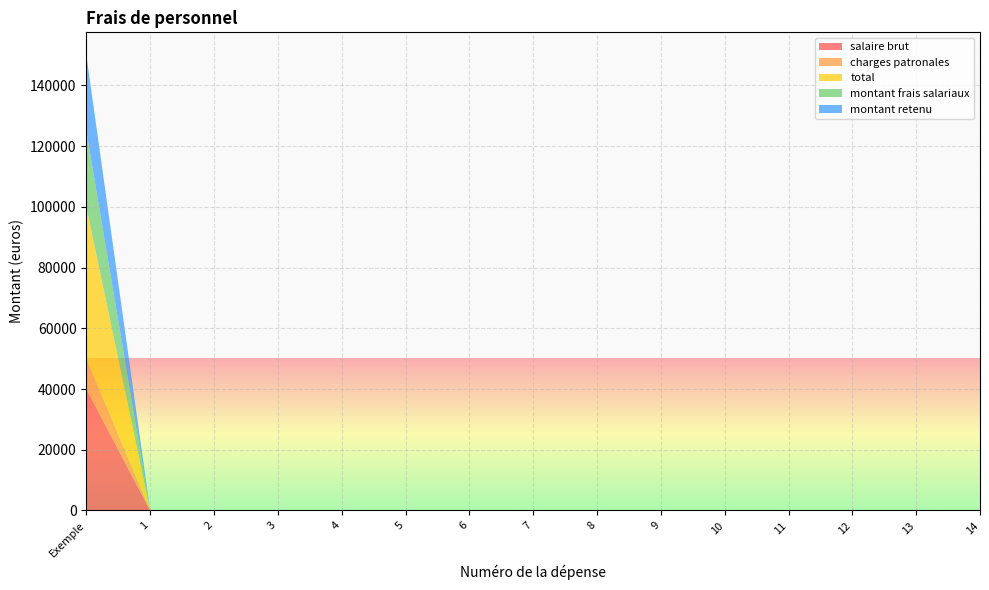

Reading left to right, transcribe all the data shown in this chart.

salaire brut: Exemple=40000.0	1=0.0	2=0.0	3=0.0	4=0.0	5=0.0	6=0.0	7=0.0	8=0.0	9=0.0	10=0.0	11=0.0	12=0.0	13=0.0	14=0.0
charges patronales: Exemple=10000.0	1=0.0	2=0.0	3=0.0	4=0.0	5=0.0	6=0.0	7=0.0	8=0.0	9=0.0	10=0.0	11=0.0	12=0.0	13=0.0	14=0.0
total: Exemple=50000.0	1=0.0	2=0.0	3=0.0	4=0.0	5=0.0	6=0.0	7=0.0	8=0.0	9=0.0	10=0.0	11=0.0	12=0.0	13=0.0	14=0.0
taux affectation: Exemple=0.5	1=0.0	2=0.0	3=0.0	4=0.0	5=0.0	6=0.0	7=0.0	8=0.0	9=0.0	10=0.0	11=0.0	12=0.0	13=0.0	14=0.0
montant frais salariaux: Exemple=25000.0	1=0.0	2=0.0	3=0.0	4=0.0	5=0.0	6=0.0	7=0.0	8=0.0	9=0.0	10=0.0	11=0.0	12=0.0	13=0.0	14=0.0
montant retenu: Exemple=25000.0	1=0.0	2=0.0	3=0.0	4=0.0	5=0.0	6=0.0	7=0.0	8=0.0	9=0.0	10=0.0	11=0.0	12=0.0	13=0.0	14=0.0